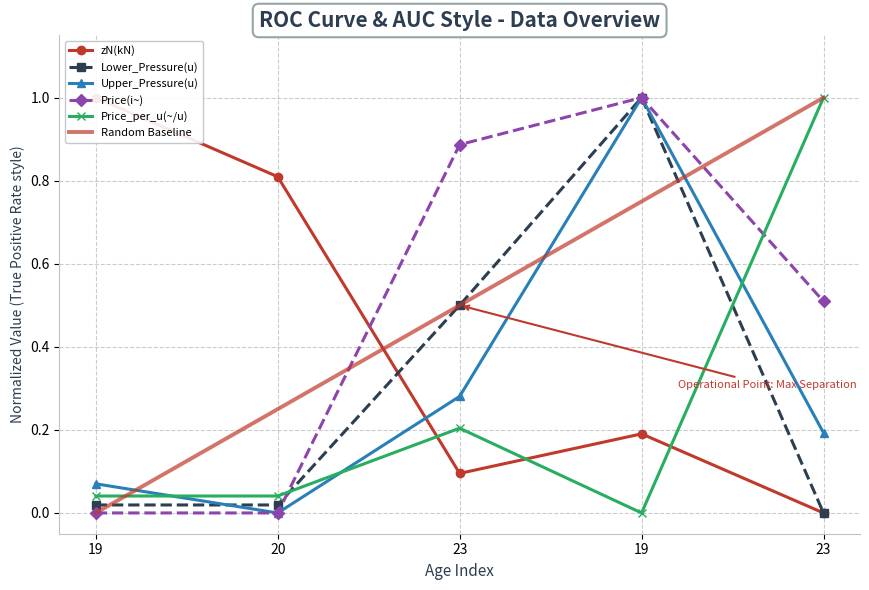

Reading right to left, extract all data points from this chart.

zN(kN): 0.0	0.2	0.1	0.8	1.0
Lower_Pressure(u): 0.0	1.0	0.5	0.0	0.0
Upper_Pressure(u): 0.2	1.0	0.3	0.0	0.1
Price(i~): 0.5	1.0	0.9	0.0	0.0
Price_per_u(~/u): 1.0	0.0	0.2	0.0	0.0